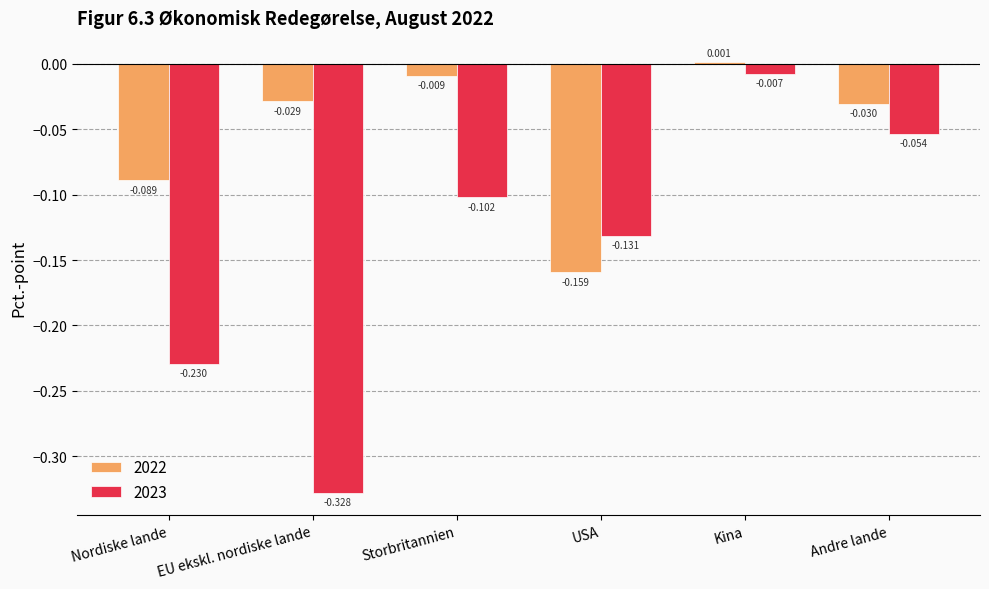

Rank the series by their maximum value, from highest to lowest.

2022, 2023